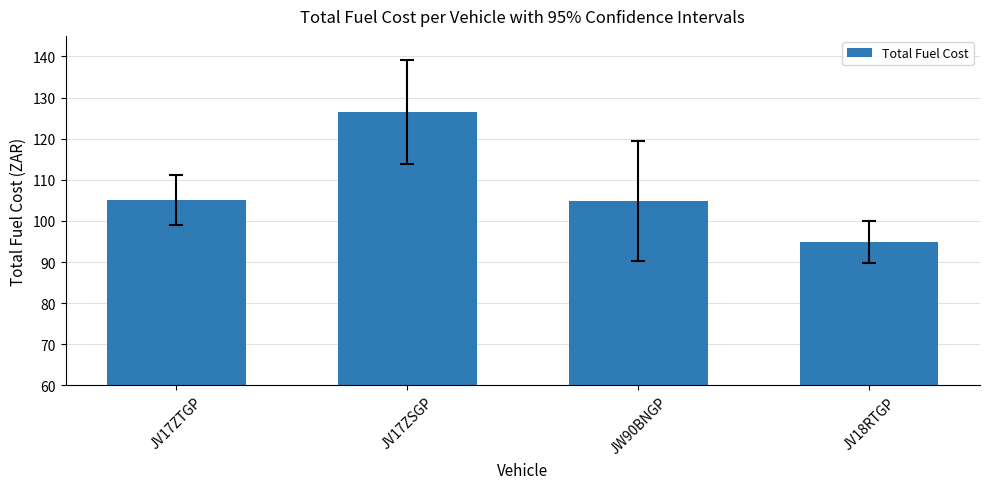

What is the label of the 1st bar from the left?

JV17ZTGP